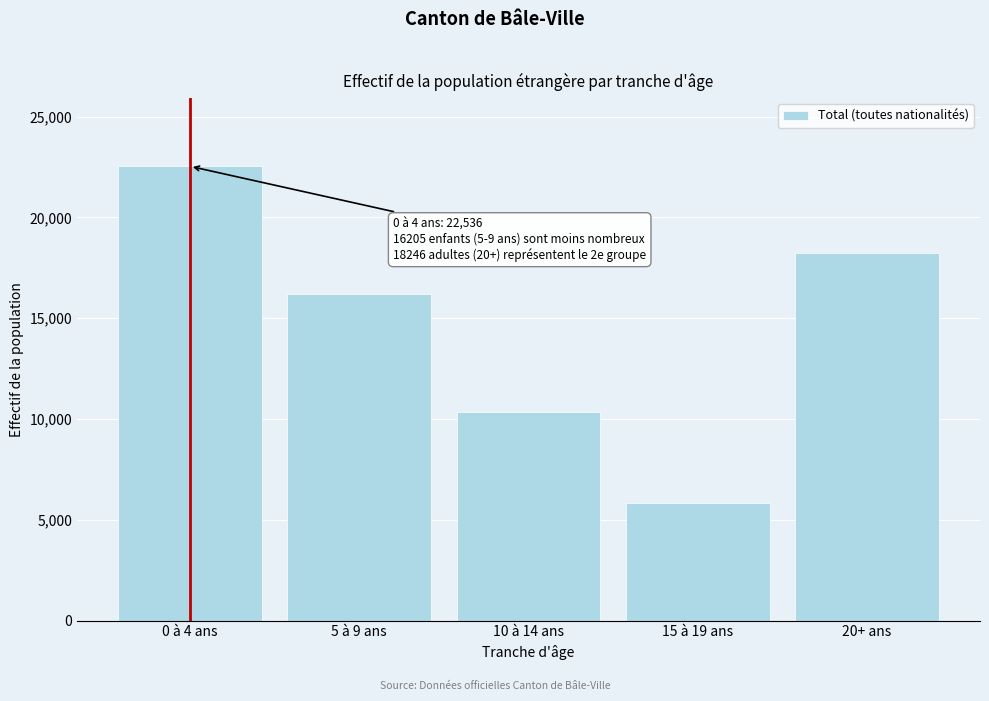

Reading right to left, list all the values displayed in this chart.

20+ ans=18246	15 à 19 ans=5824	10 à 14 ans=10343	5 à 9 ans=16205	0 à 4 ans=22536